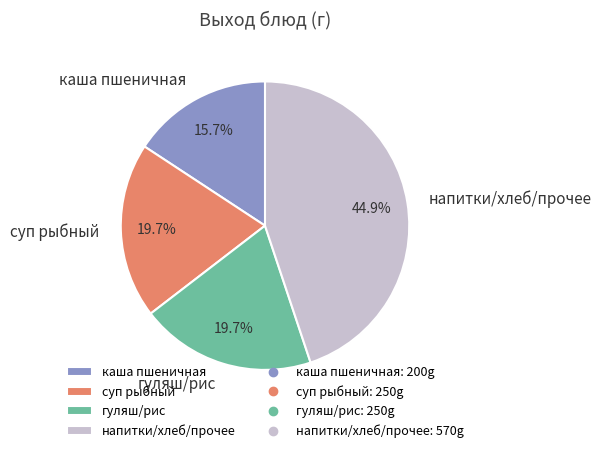

Is the sum of гуляш/рис and суп рыбный greater than half?

No